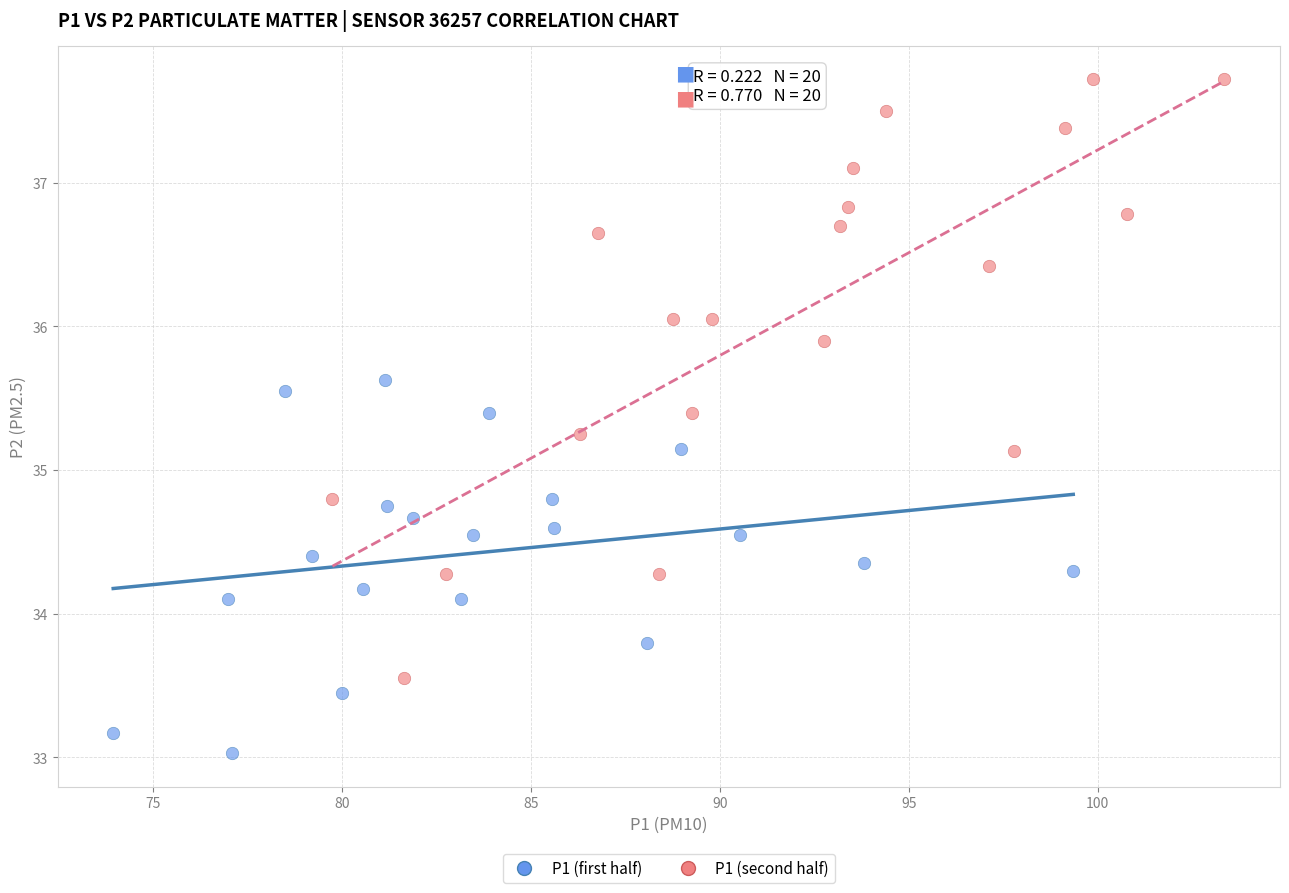

Which series contains the lowest Y value?

P1 (first half)